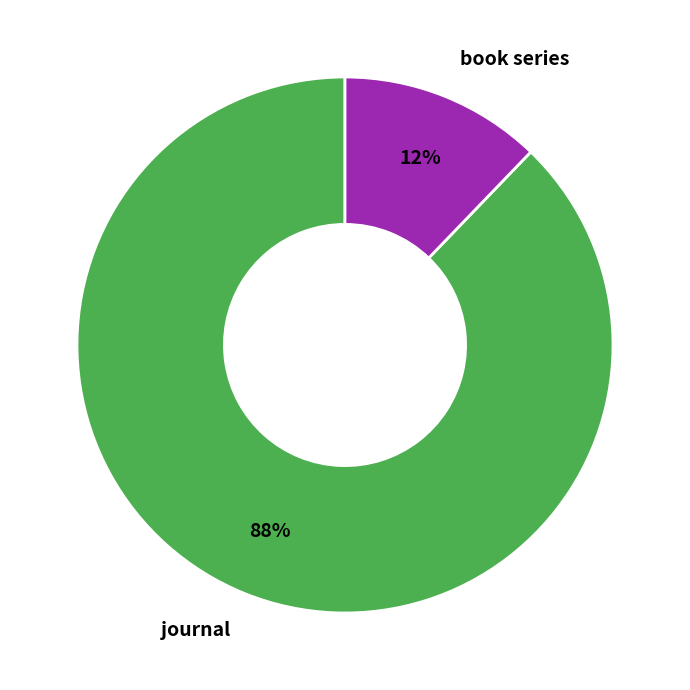

To the nearest percent, what is the combined percentage of journal and book series?

100%